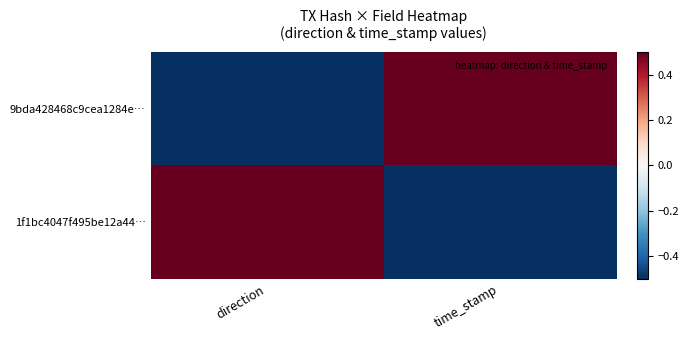

Reading left to right, list all the values displayed in this chart.

9bda428468c9cea1284e…: direction=-0.5	time_stamp=0.5
1f1bc4047f495be12a44…: direction=0.5	time_stamp=-0.5